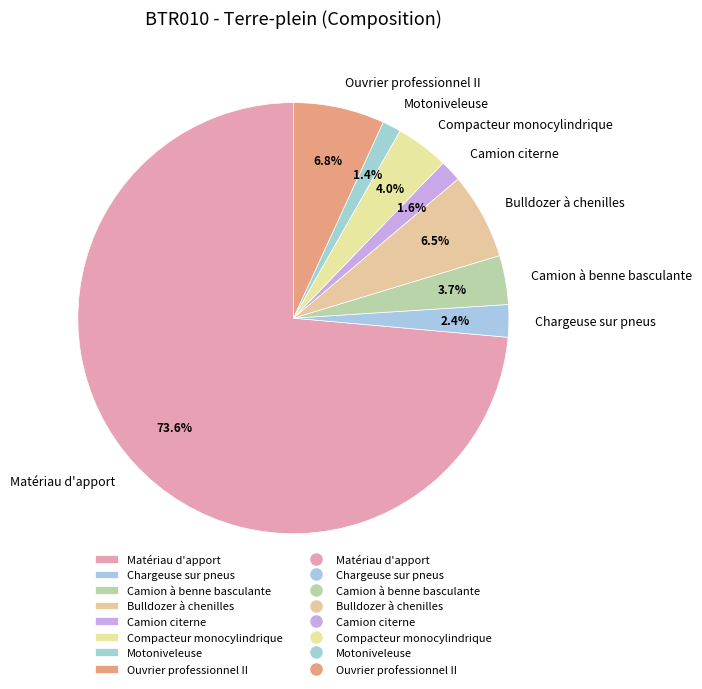

Count the number of slices in the pie.

8